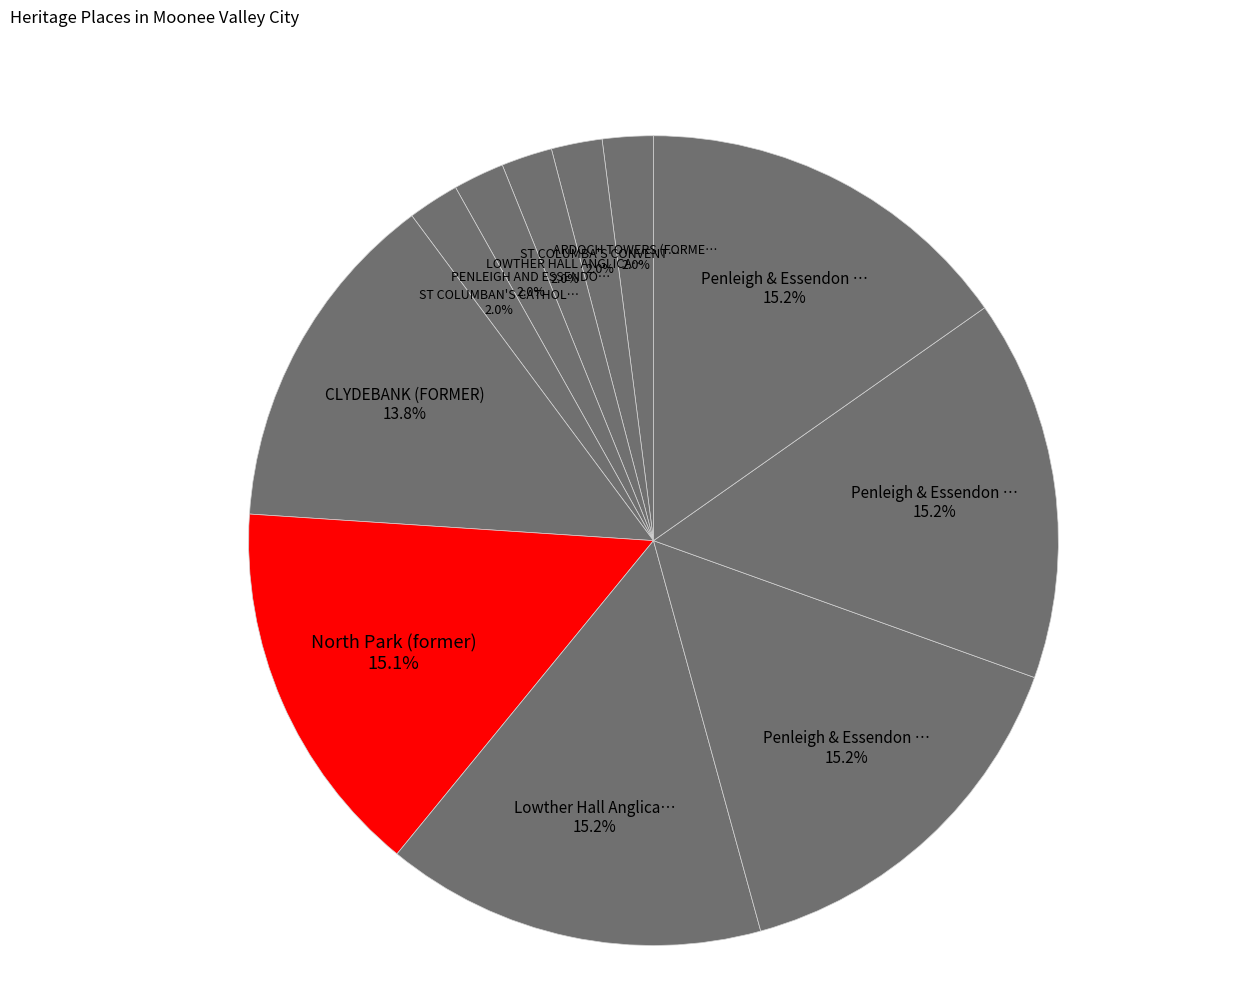

How many segments does this pie chart have?

11